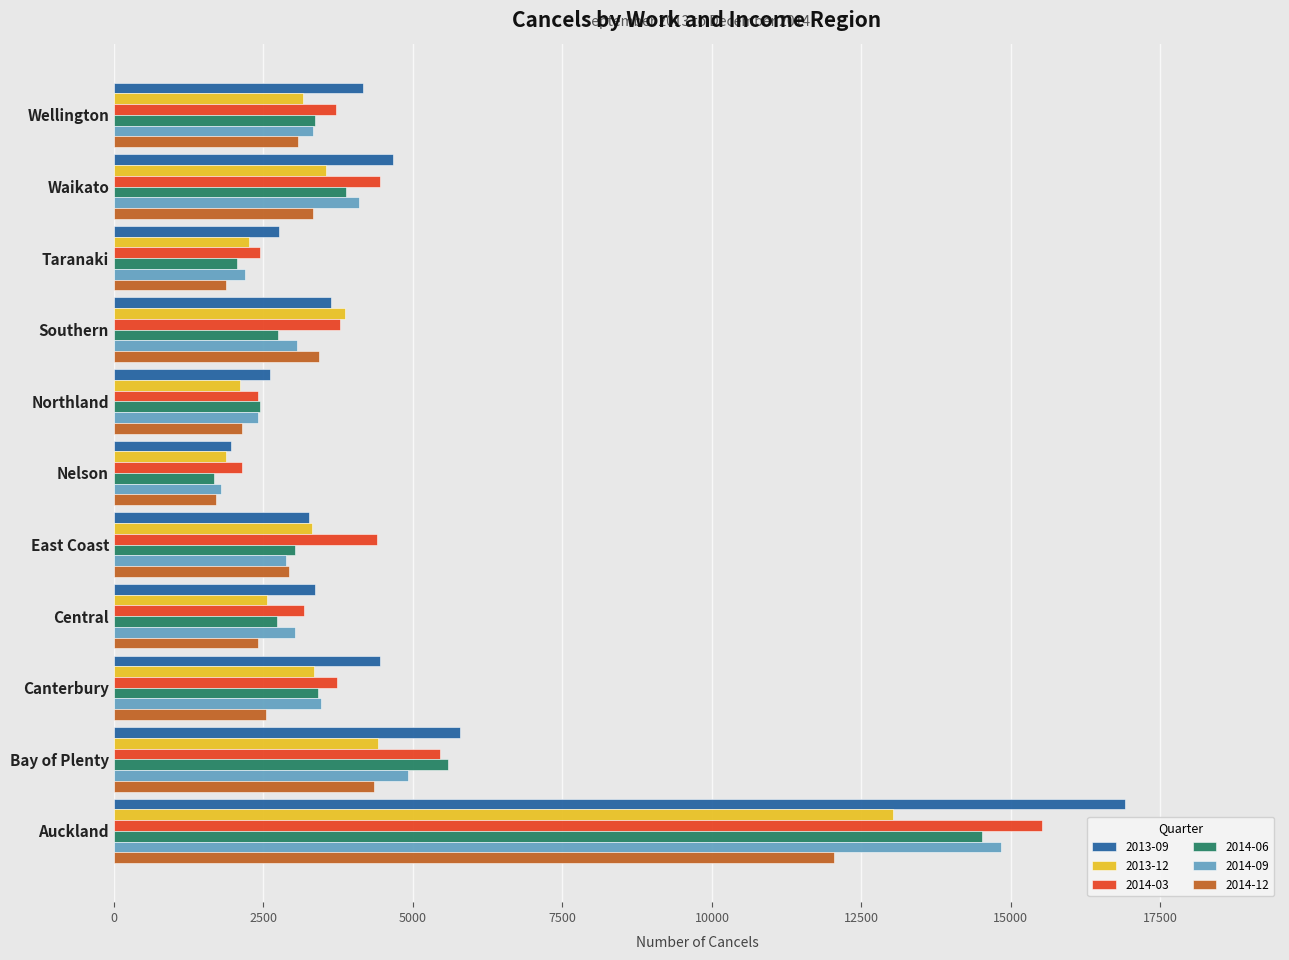

What are all the series names shown in the legend?

2013-09, 2013-12, 2014-03, 2014-06, 2014-09, 2014-12